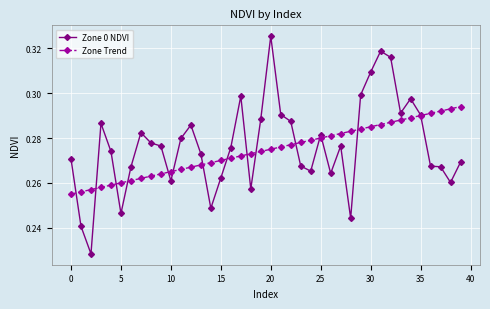

True or false: Zone 0 NDVI has more than 1 points higher than both neighbors.

True